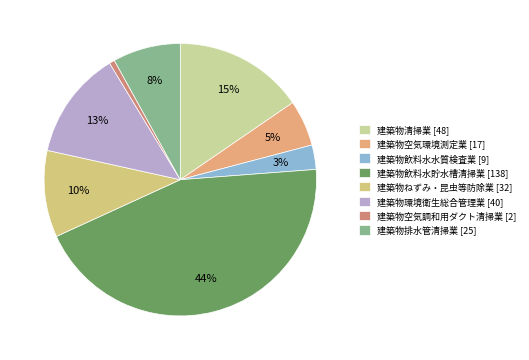

What is the change in value from 建築物空気環境測定業 [17] to 建築物飲料水貯水槽清掃業 [138]?

+121